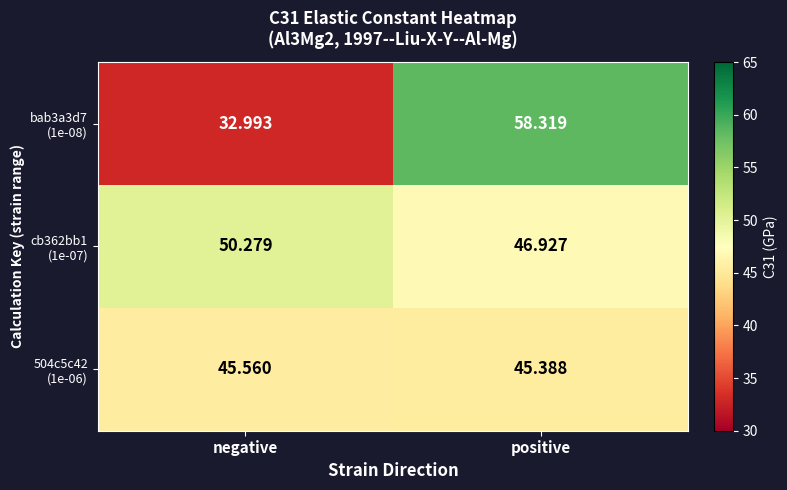

At which category is the sum across all series the highest?

positive